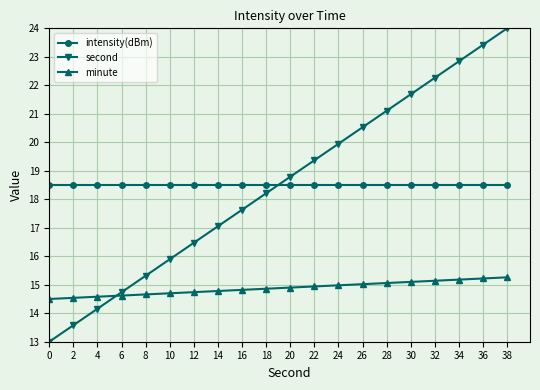

Count the number of data series in this chart.

3